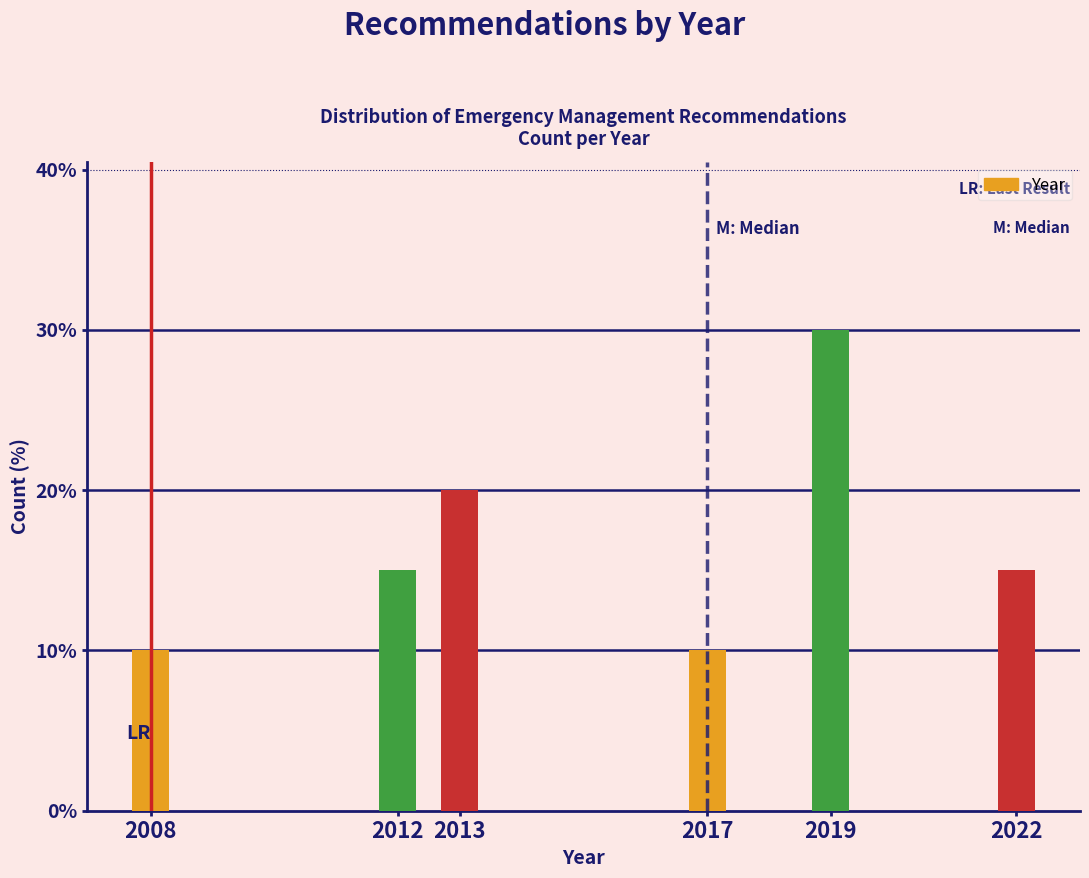

Reading left to right, extract all data points from this chart.

2008=10	2012=15	2013=20	2017=10	2019=30	2022=15